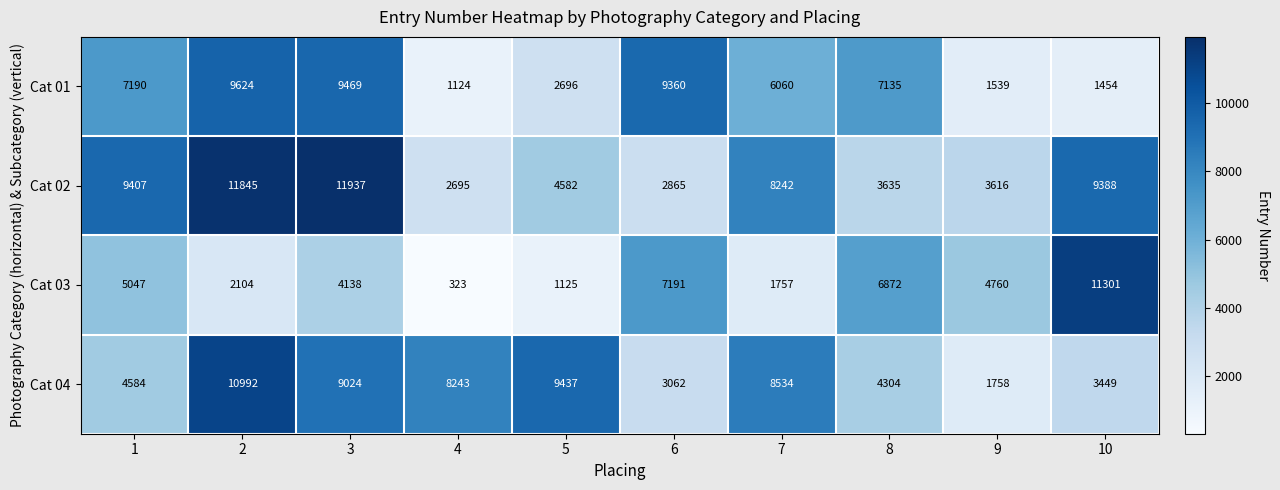

The value of Cat 04 at 5 is 14766. True or false?

False